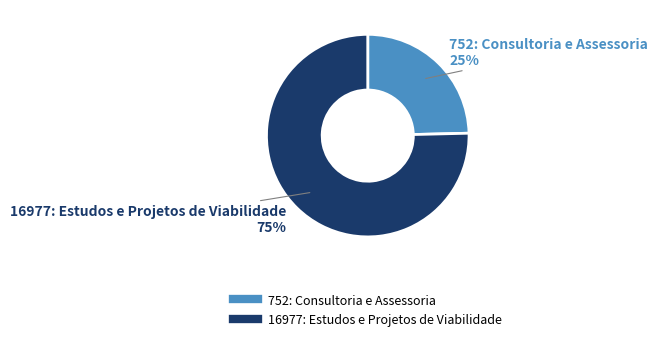

To the nearest percent, what portion does 16977: Estudos e Projetos de Viabilidade represent?

75%